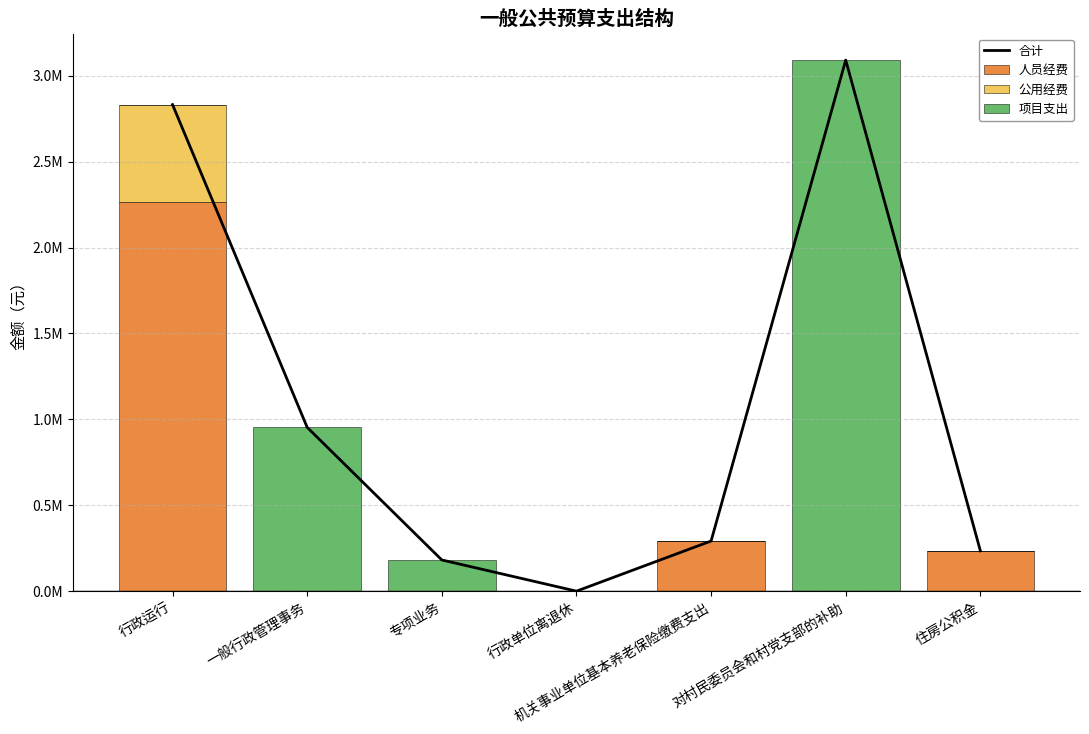

What is the difference between the 公用经费 values at 行政运行 and 行政单位离退休?

568973.8